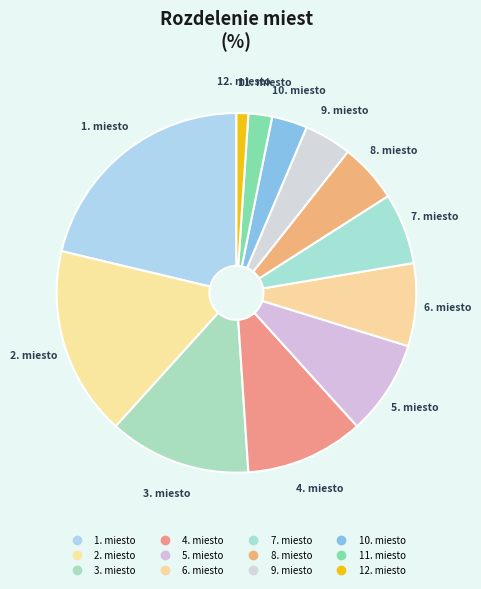

How many segments does this pie chart have?

12